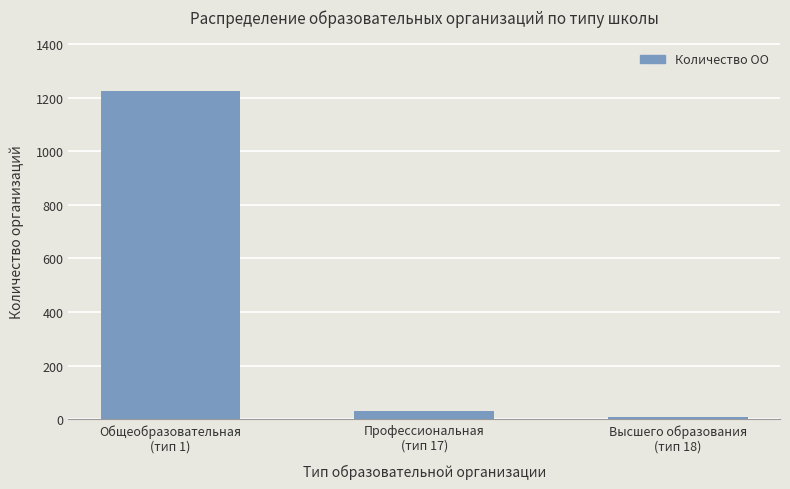

Reading left to right, what are all the values shown in this chart?

1224	30	8